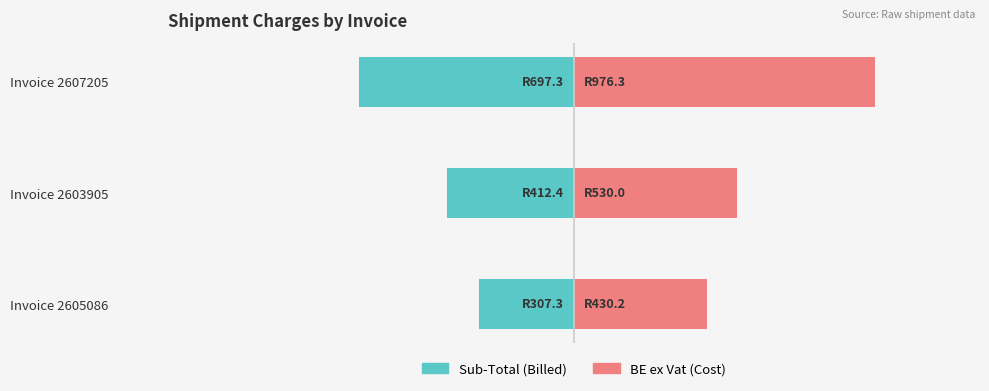

Which series has the largest total across all categories?

BE ex Vat (Cost)